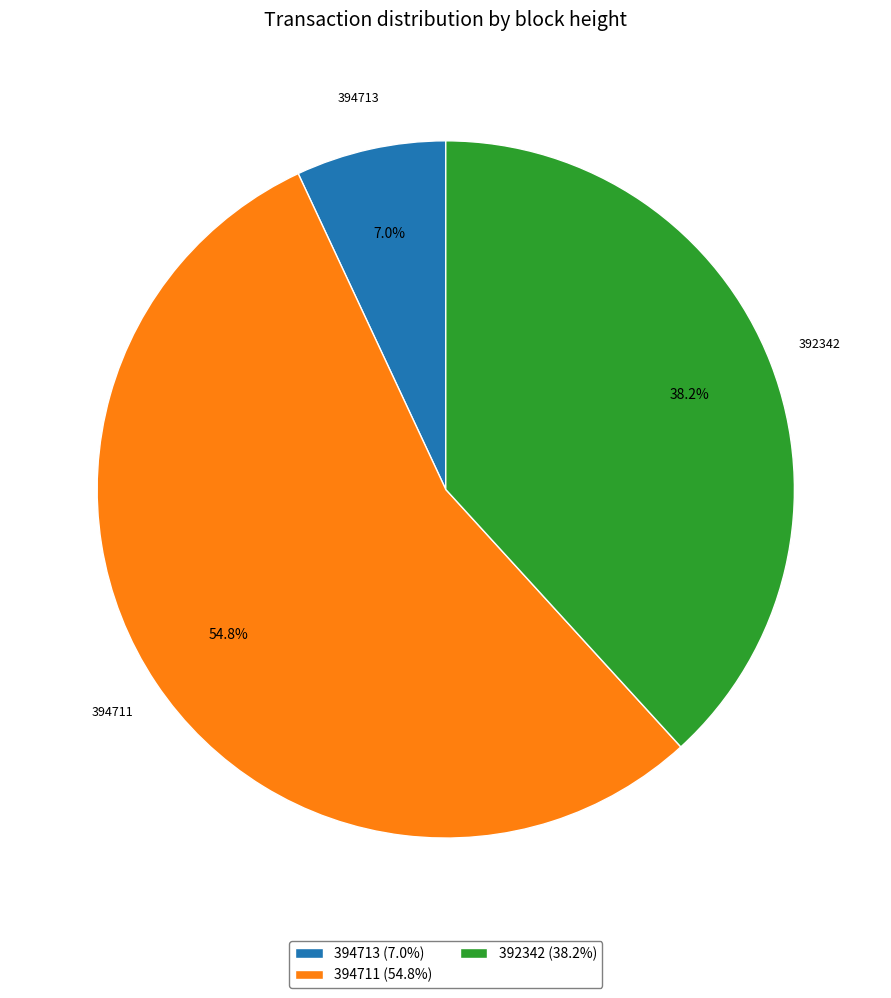

Does 394713 account for over 50% of the chart?

No